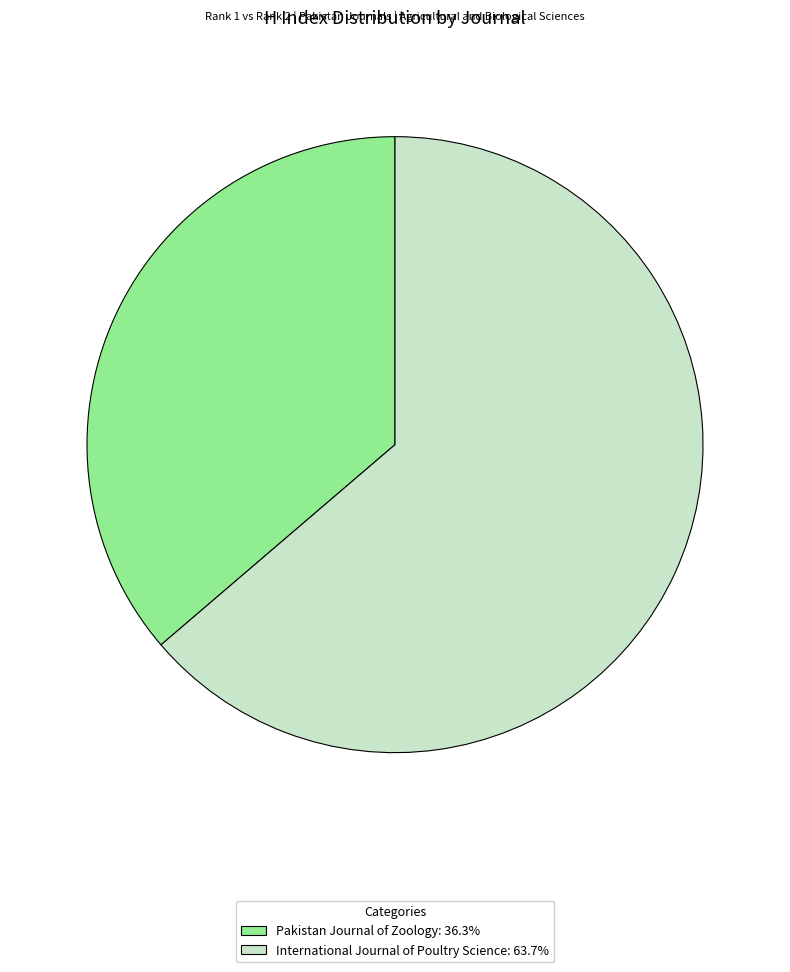

Do Pakistan Journal of Zoology: 36.3% and International Journal of Poultry Science: 63.7% together represent more than half of the pie?

Yes